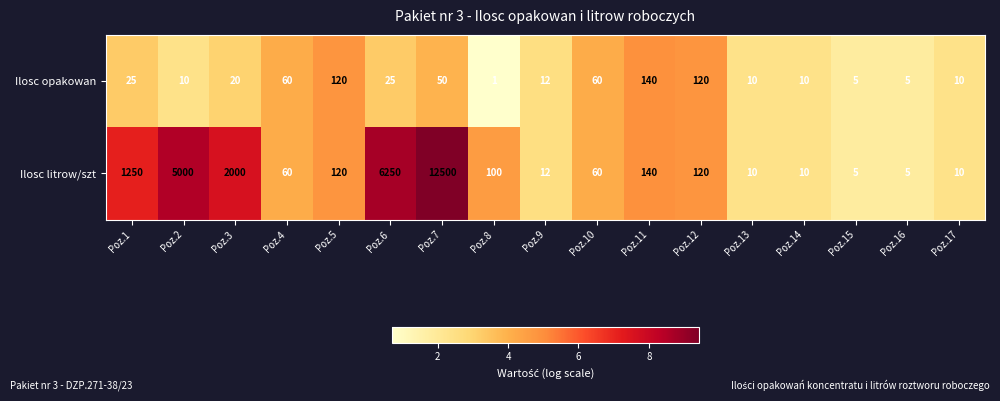

Which series has the largest range (max minus min)?

Ilosc litrow/szt